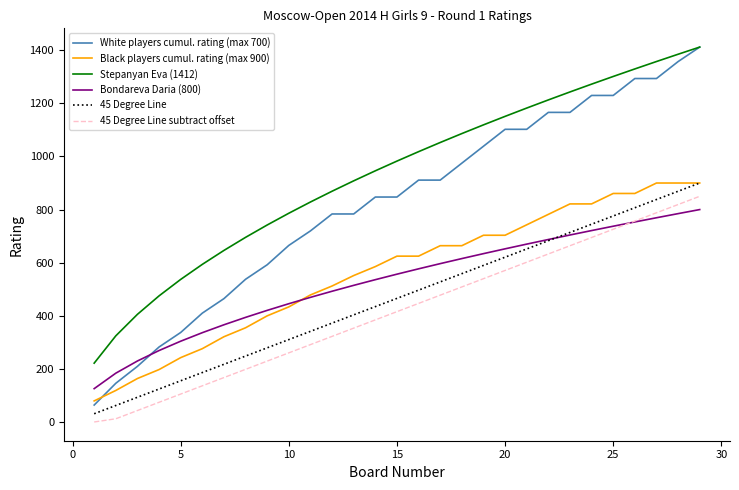

Which series has the largest range (max minus min)?

White players cumul. rating (max 700)